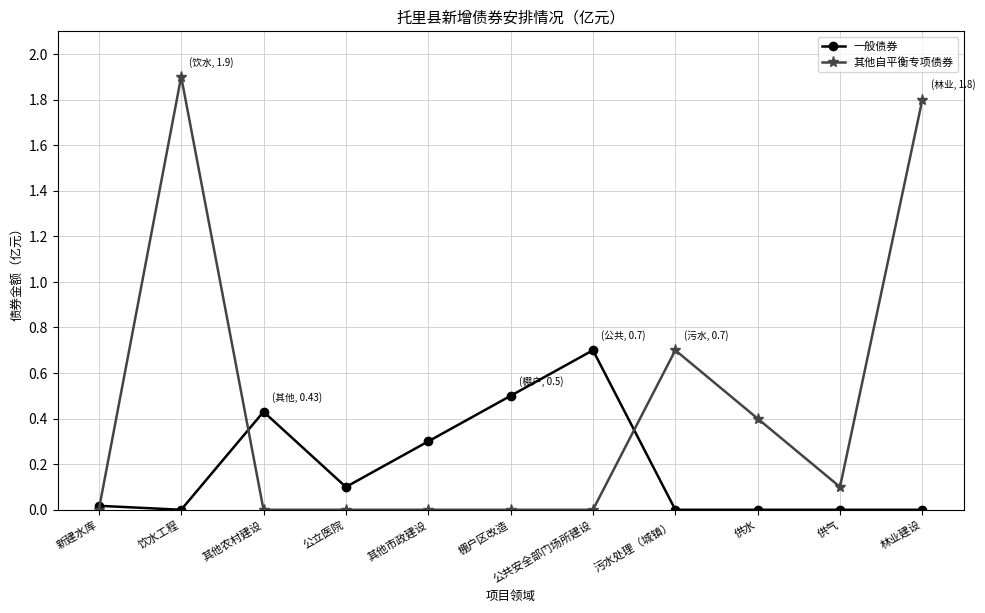

At which label does 其他自平衡专项债券 reach its peak?

饮水工程